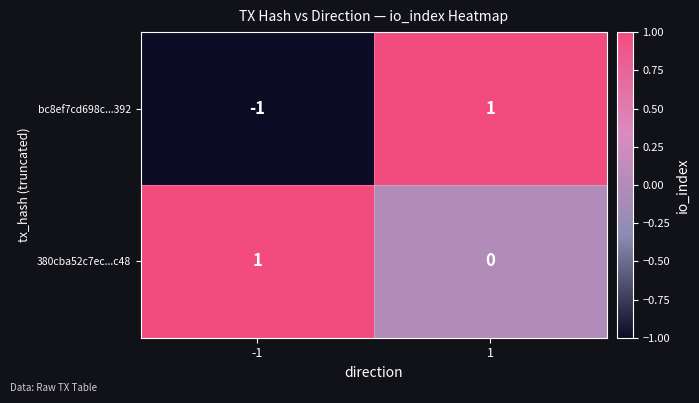

At which category is the sum across all series the highest?

1